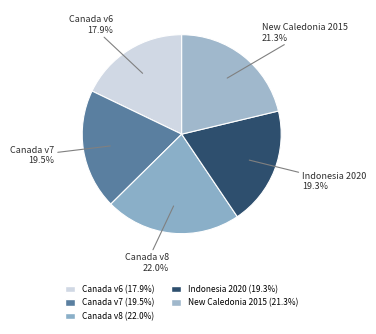

How many slices are in this pie chart?

5